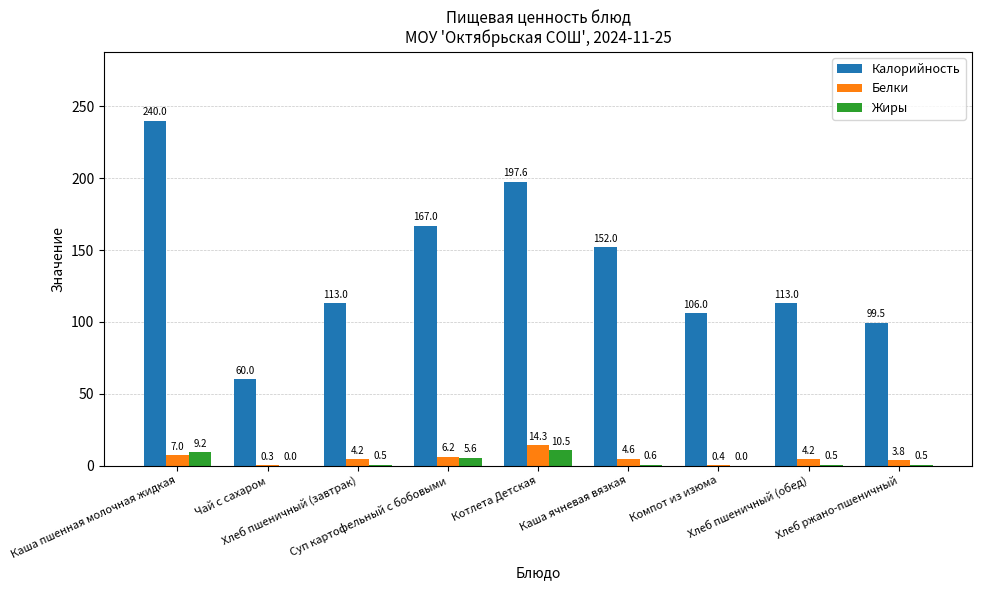

What is the maximum value for Белки?

14.3